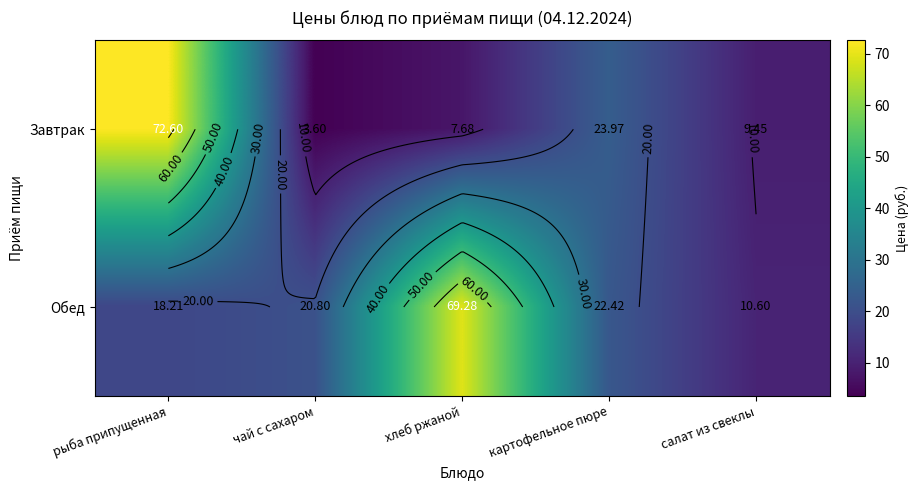

Which series changed the most between рыба припущенная and чай с сахаром?

Завтрак